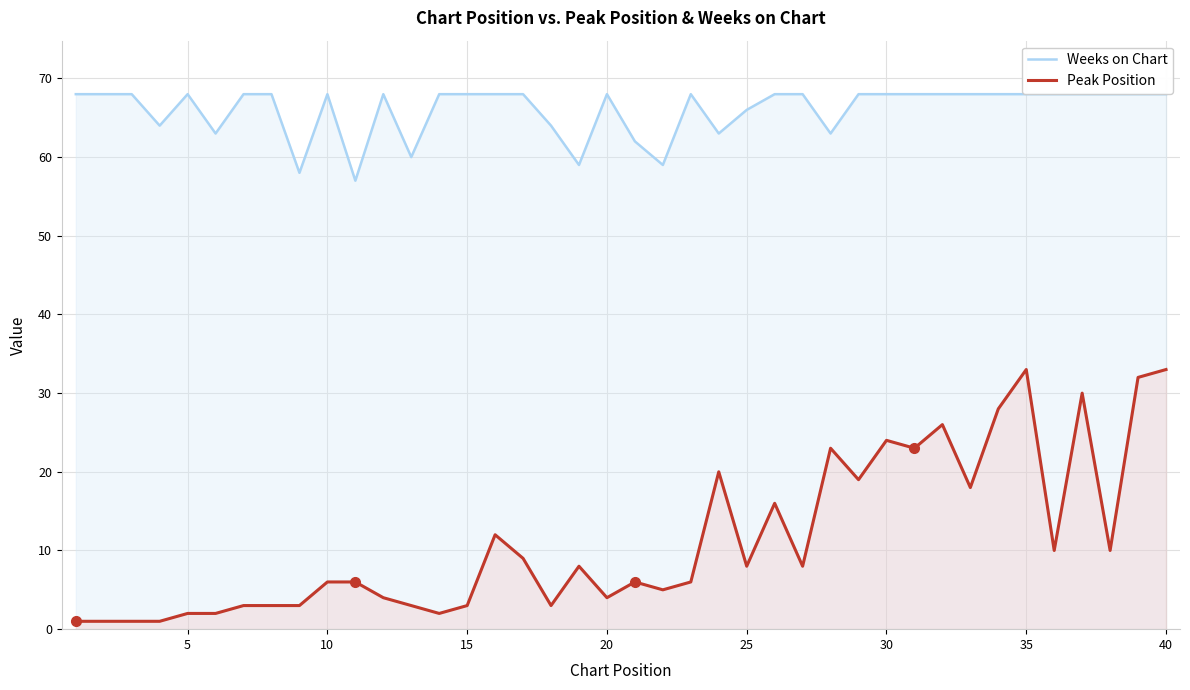

Rank the series by their maximum value, from lowest to highest.

Peak Position, Weeks on Chart